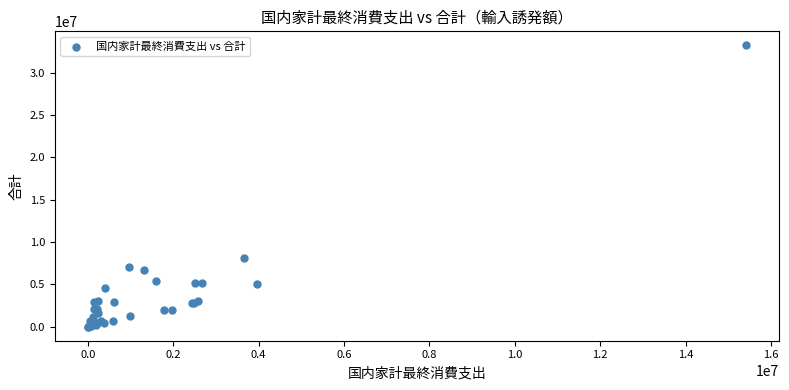

What Y value in the scatter plot is closest to 16613947?

8052895